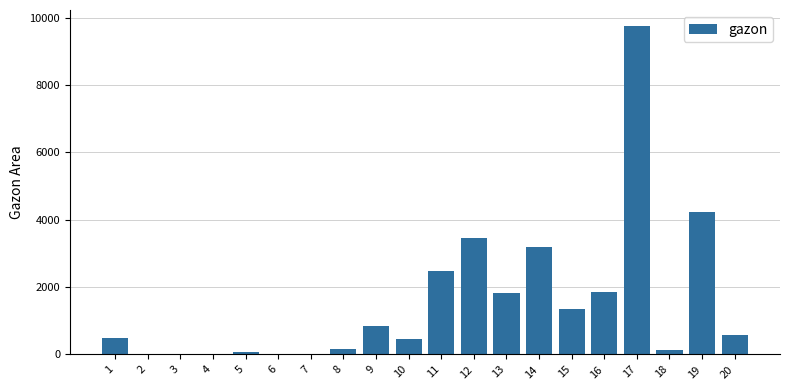

What is the sum of the values at 3 and 16?

1853.8